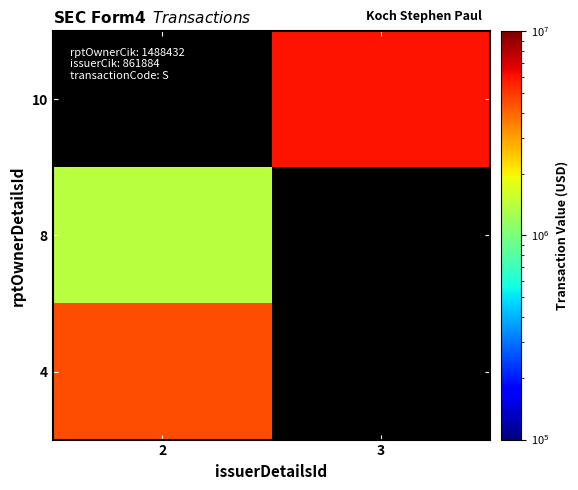

List the labels in order of 10 value, smallest first.

2, 3